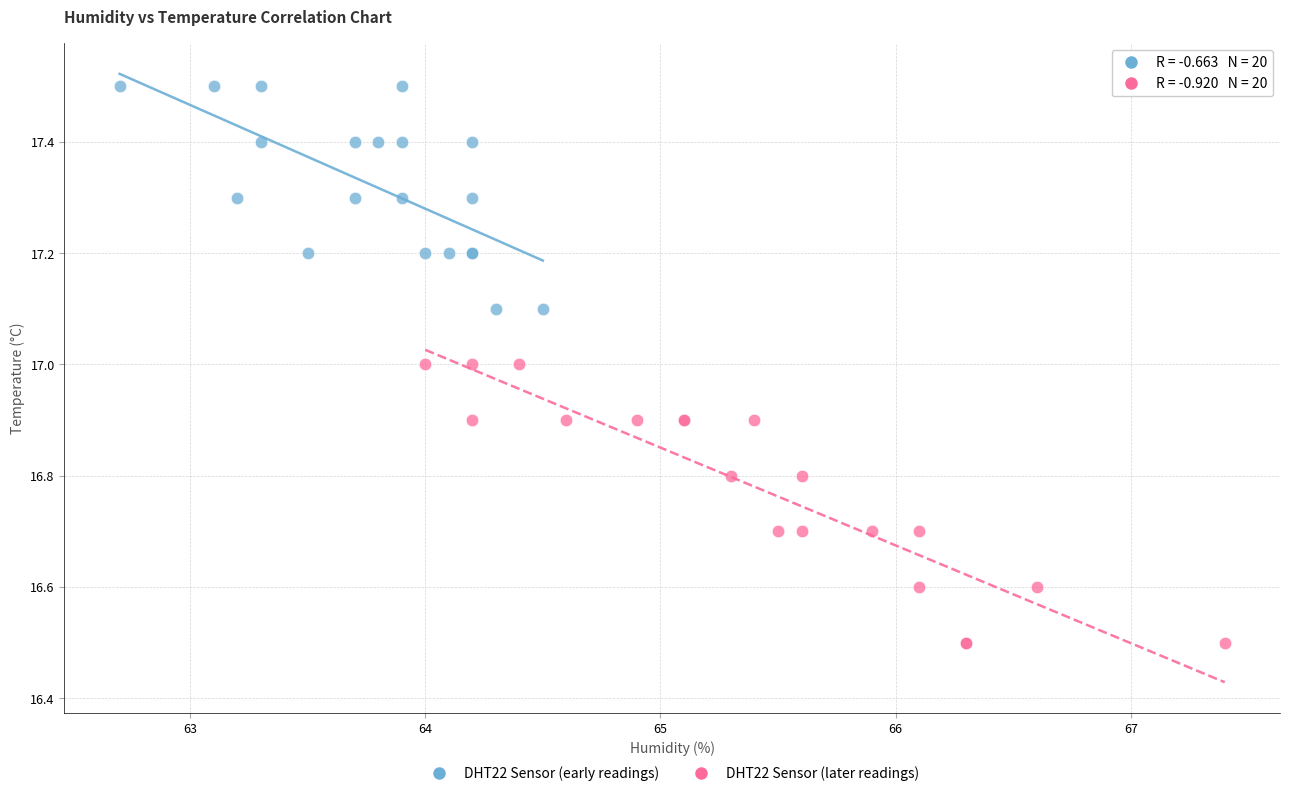

Which series has the widest spread of Y values?

DHT22 Sensor (later readings)